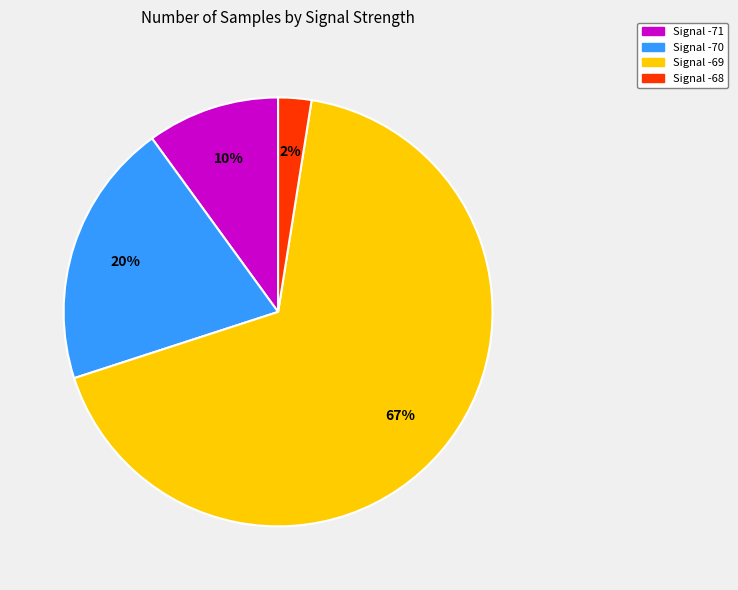

To the nearest percent, what portion does Signal -68 represent?

2%